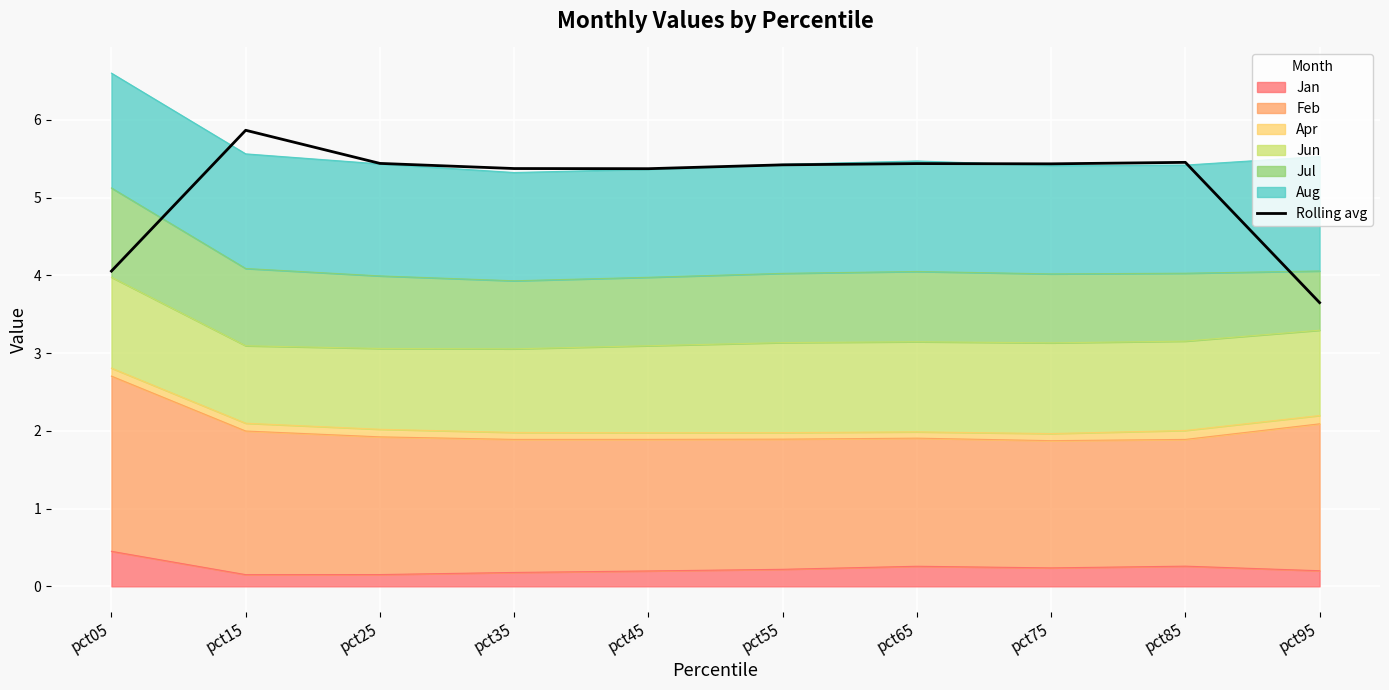

The chart shows a value of 3.6 at pct95. True or false?

True